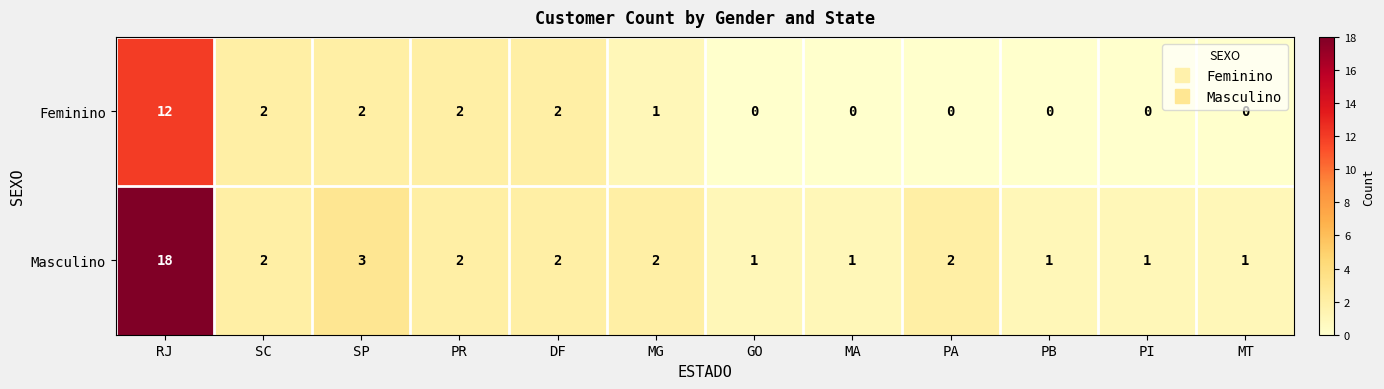

Which label corresponds to the largest value in the chart?

RJ